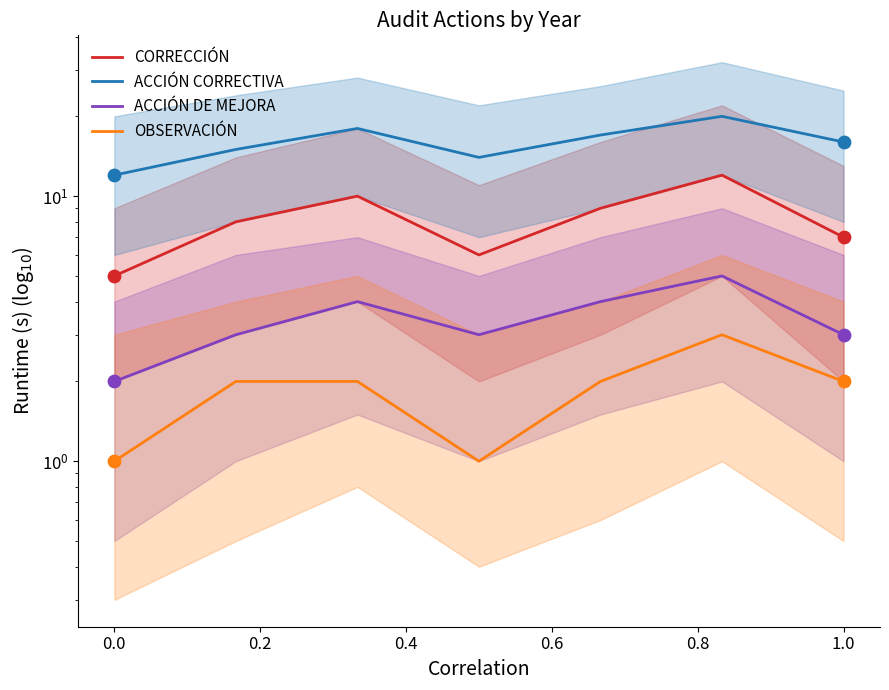

What is the total value across all series at 1.0?

28